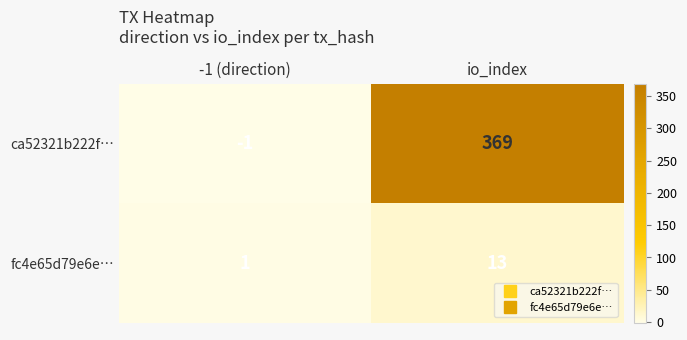

Reading right to left, what are all the values shown in this chart?

ca52321b222f…: io_index=369	-1 (direction)=-1
fc4e65d79e6e…: io_index=13	-1 (direction)=1